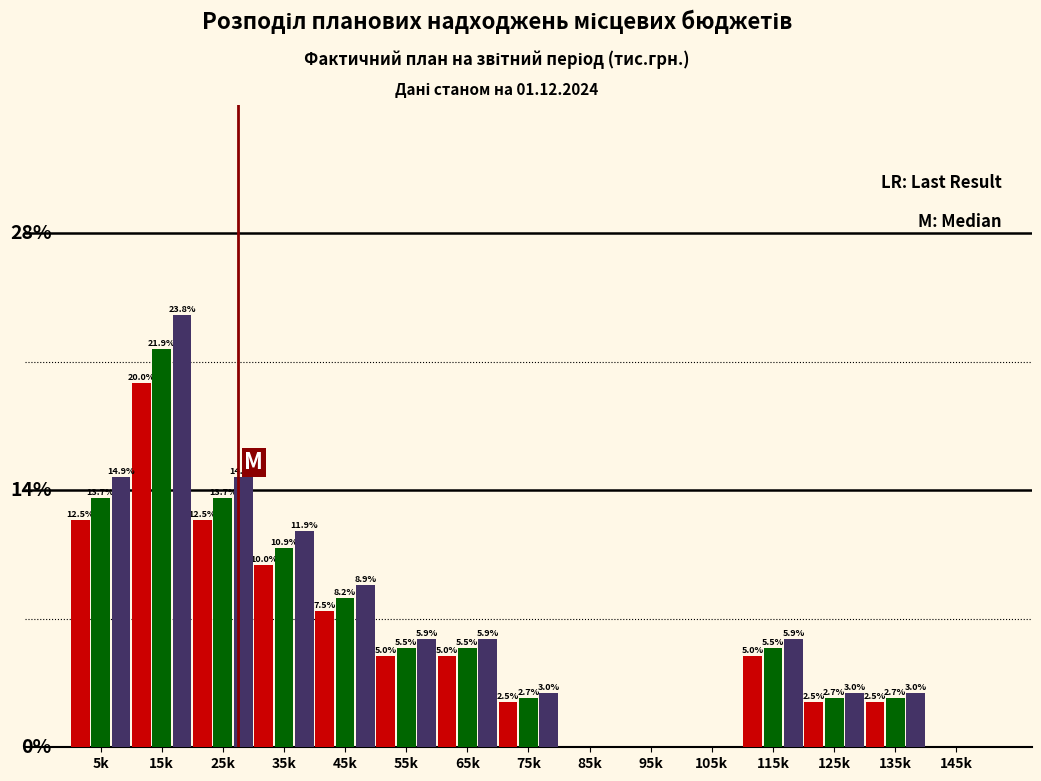

At which category is the sum across all series the highest?

15k